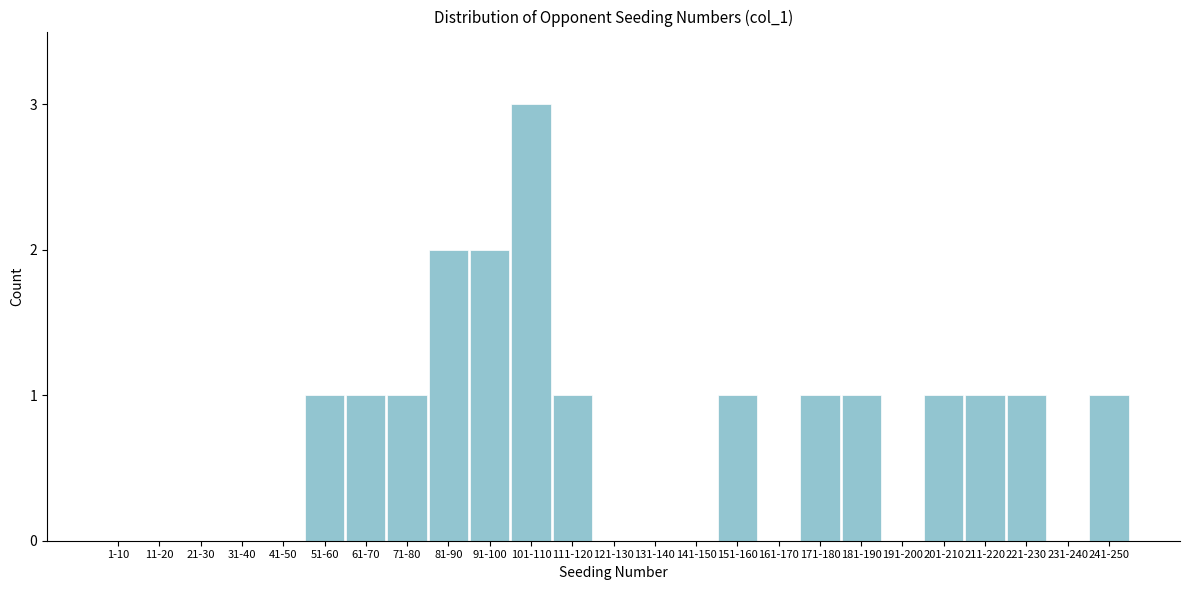

Reading right to left, what are all the values shown in this chart?

241-250=1	231-240=0	221-230=1	211-220=1	201-210=1	191-200=0	181-190=1	171-180=1	161-170=0	151-160=1	141-150=0	131-140=0	121-130=0	111-120=1	101-110=3	91-100=2	81-90=2	71-80=1	61-70=1	51-60=1	41-50=0	31-40=0	21-30=0	11-20=0	1-10=0